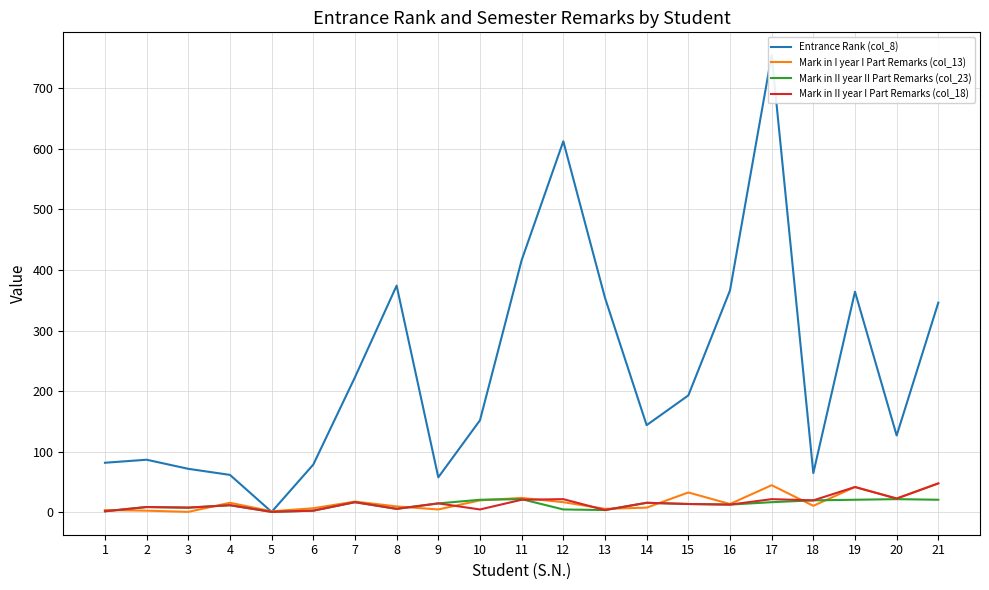

In Mark in I year I Part Remarks (col_13), how many points are higher than both neighbors (excluding endpoints)?

6